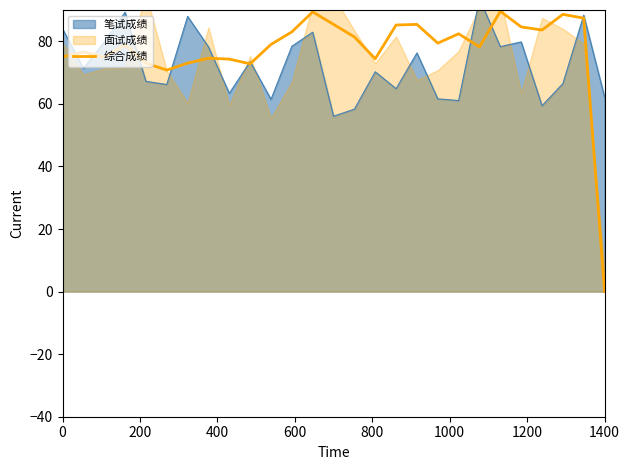

Which category has the lowest value in the 综合成绩 series?

1400